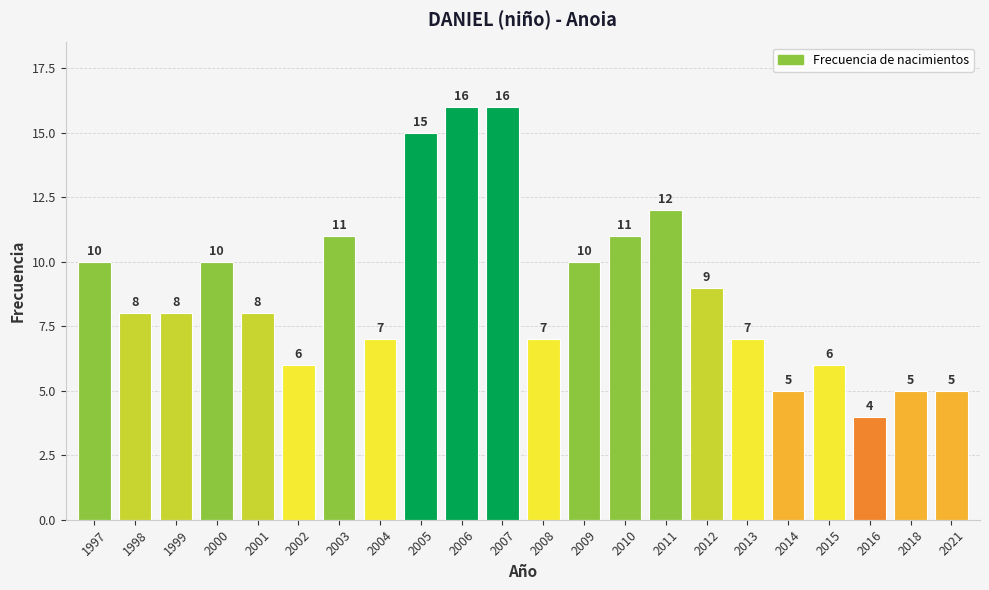

Are the bars grouped side by side (vs. stacked)?

No